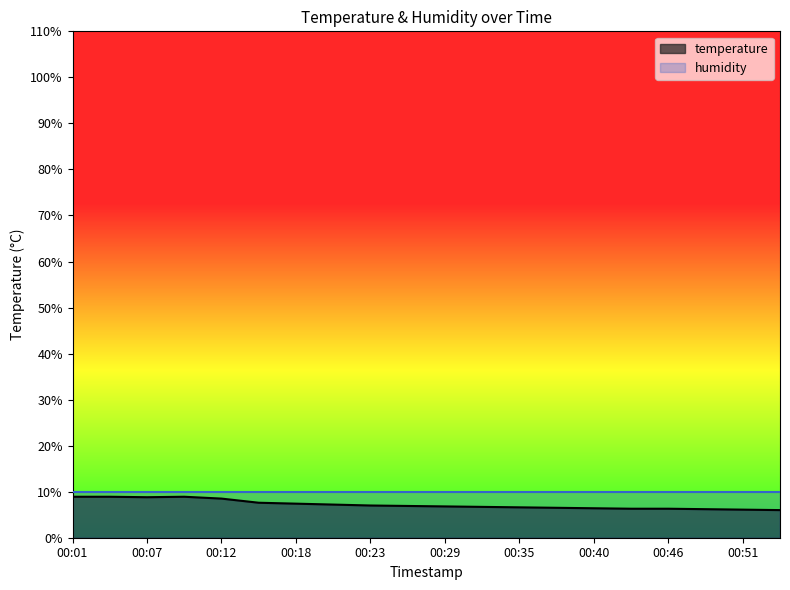

What is the greatest value displayed?

10.0